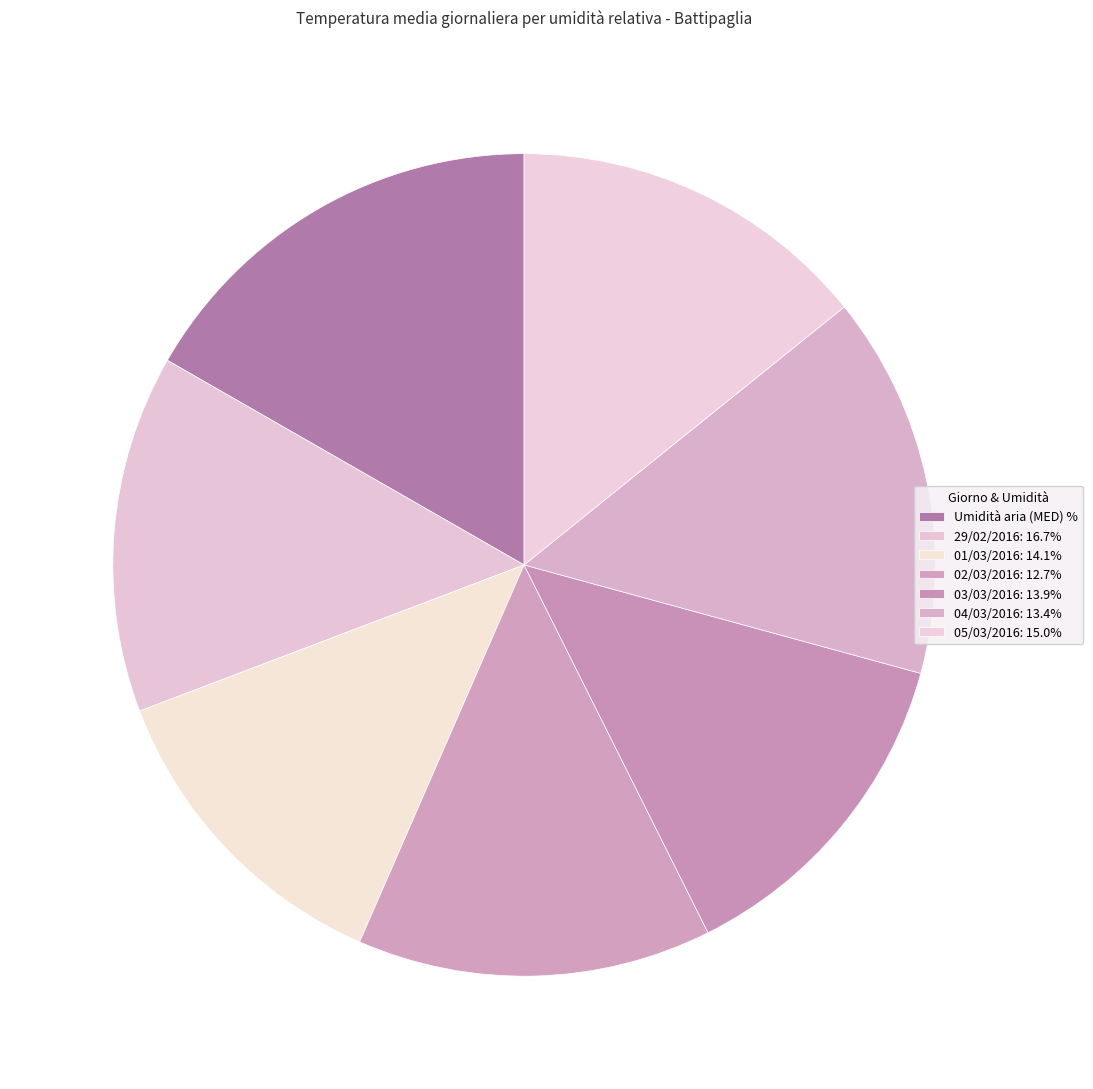

How many segments does this pie chart have?

7